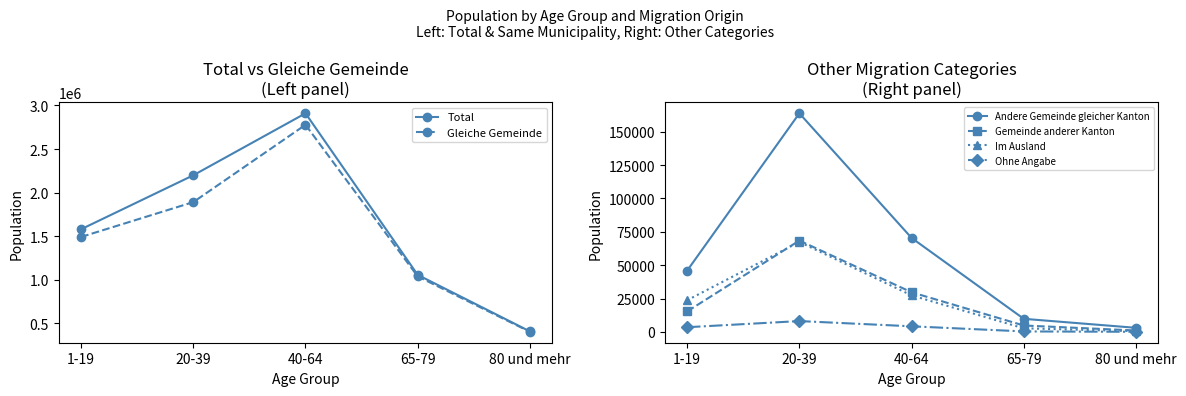

Rank the categories by Total value from lowest to highest.

80 und mehr, 65-79, 1-19, 20-39, 40-64